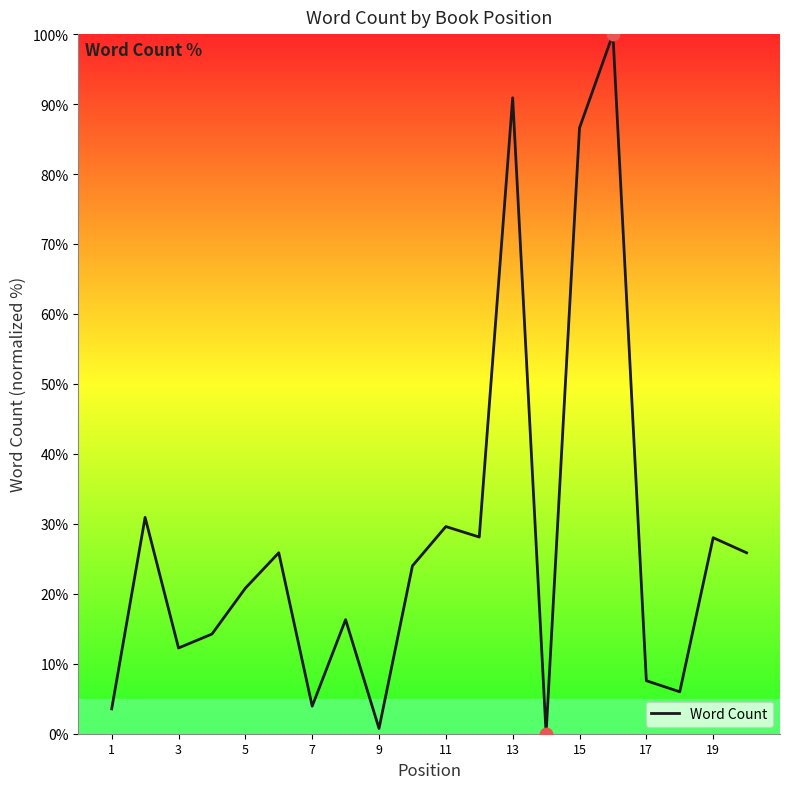

What is the greatest value displayed?

100.0